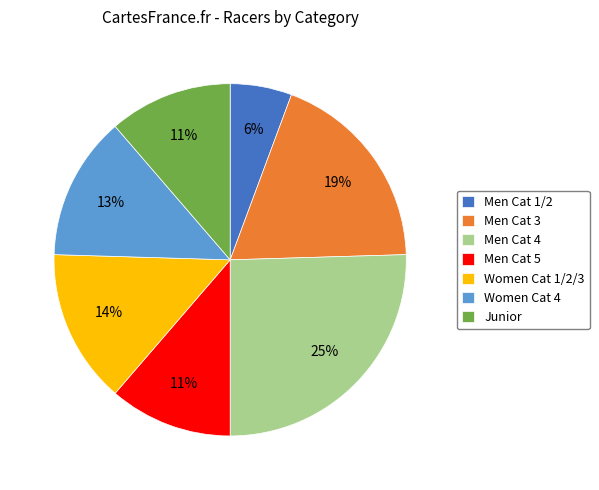

True or false: Men Cat 1/2 accounts for 6% of the total.

True